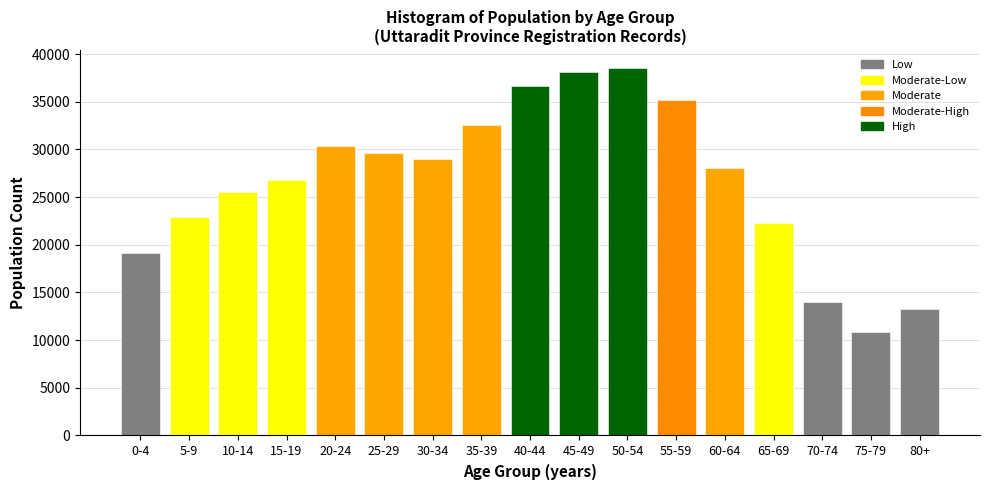

Reading left to right, list all the values displayed in this chart.

0-4=19100	5-9=22948	10-14=25582	15-19=26767	20-24=30397	25-29=29582	30-34=29014	35-39=32543	40-44=36610	45-49=38119	50-54=38508	55-59=35216	60-64=28055	65-69=22314	70-74=14035	75-79=10818	80+=13221